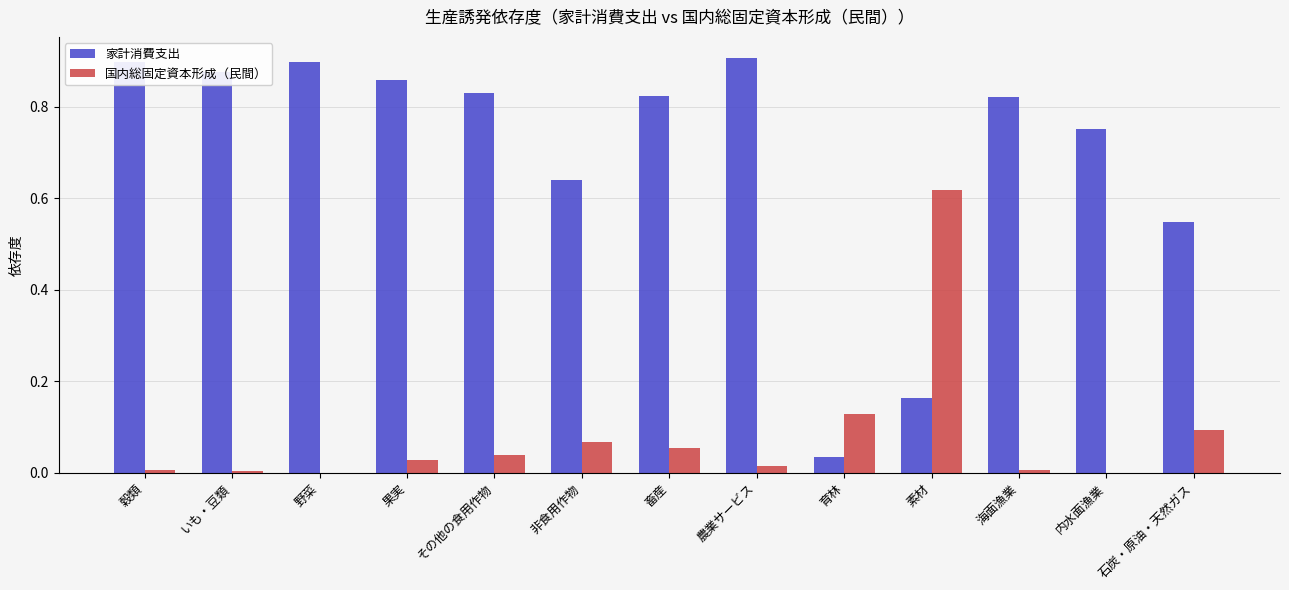

What are all the series names shown in the legend?

家計消費支出, 国内総固定資本形成（民間）